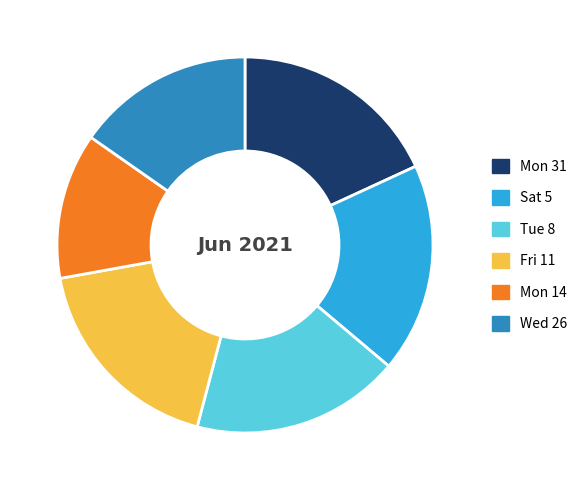

Which category has the smallest portion of the pie?

Mon 14